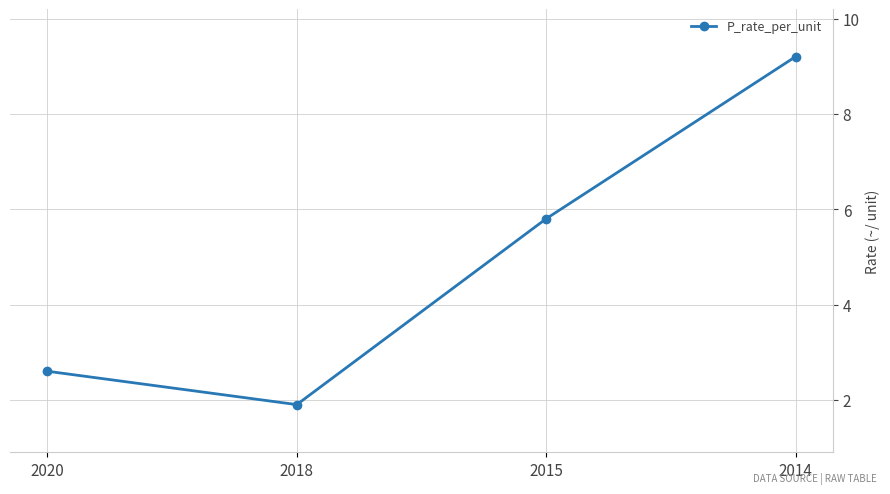

Is it true that the value at 2014 is 9.2?

True